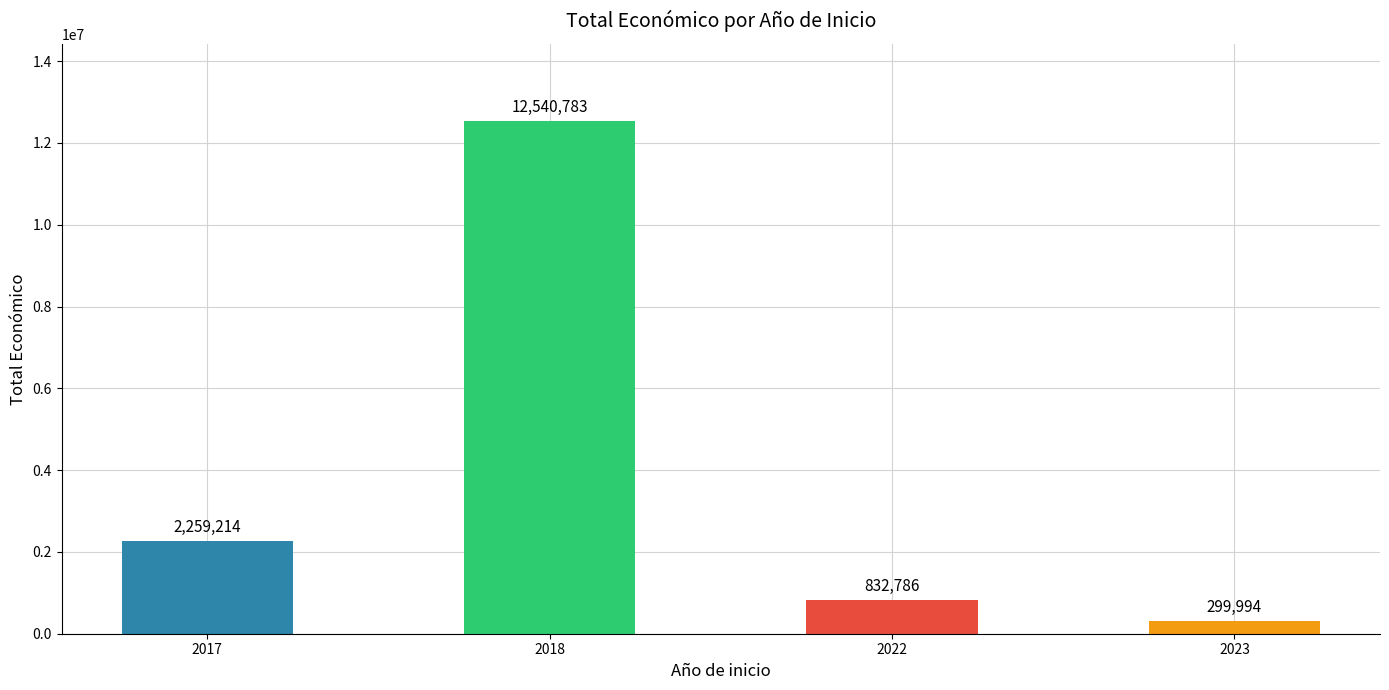

List the labels in order of value, largest first.

2018, 2017, 2022, 2023